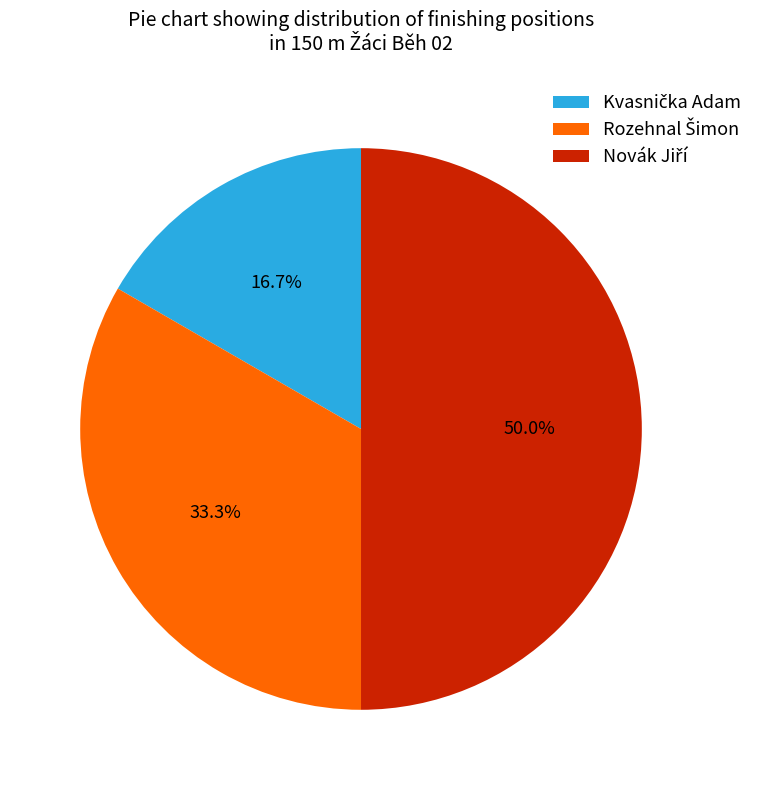

Which category has the biggest portion of the pie?

Novák Jiří